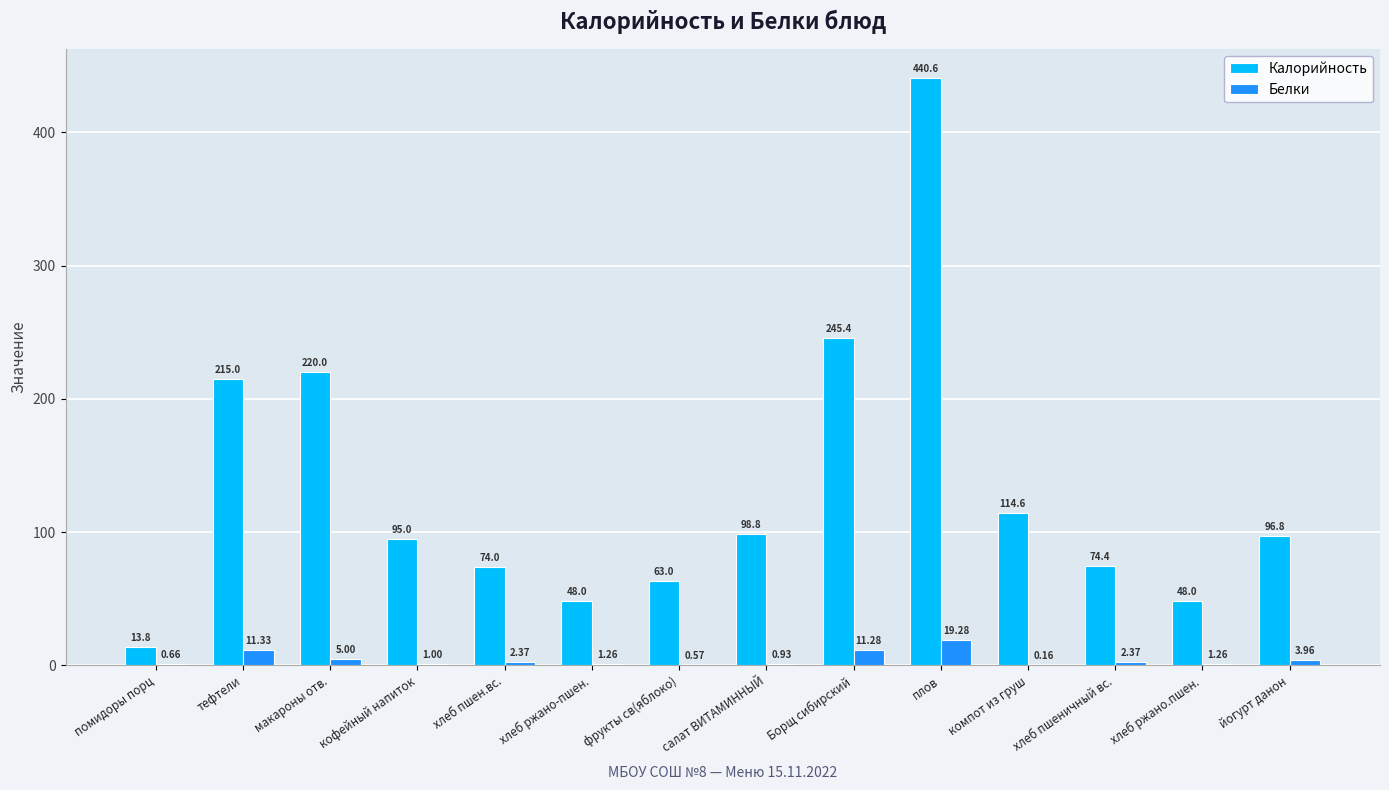

Which series changed the most between макароны отв. and плов?

Калорийность